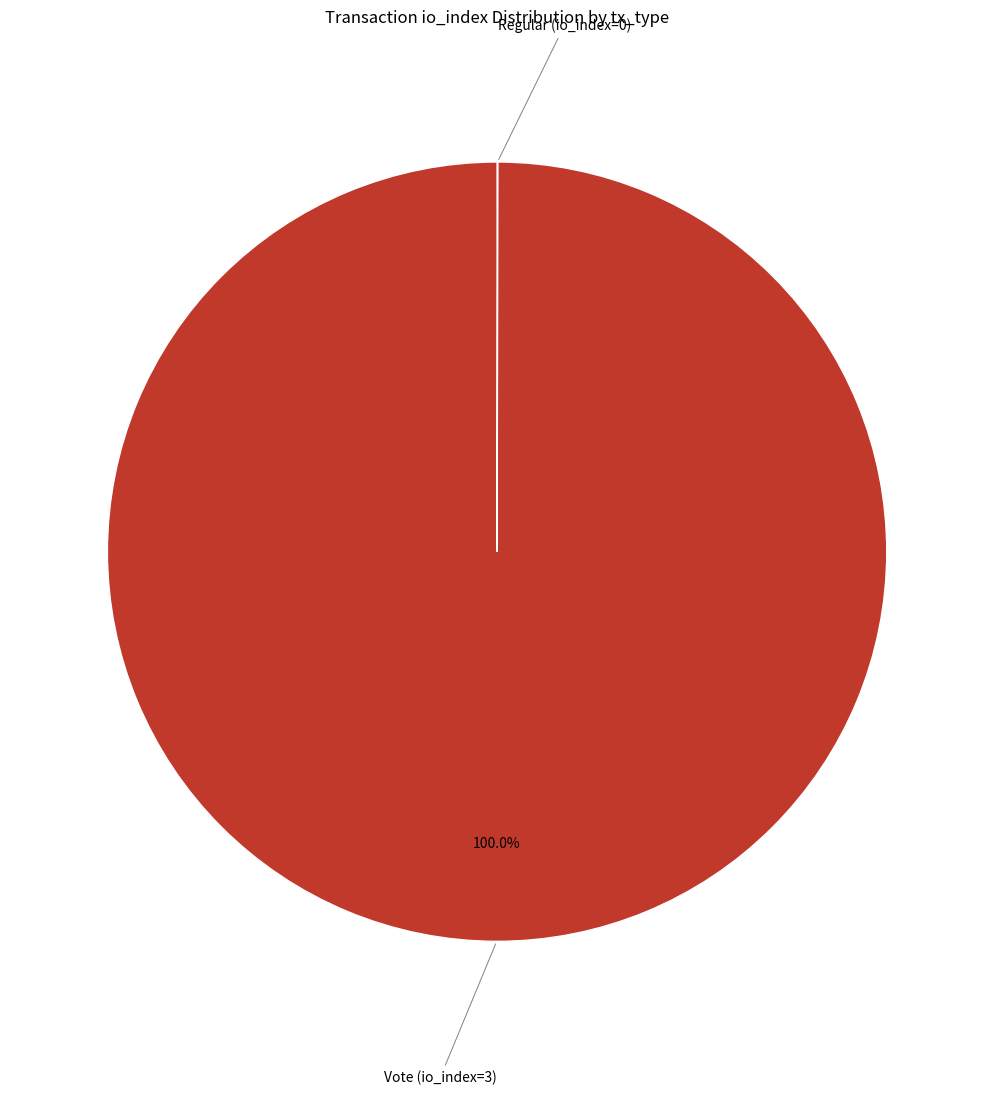

Does any single category account for the majority?

Yes